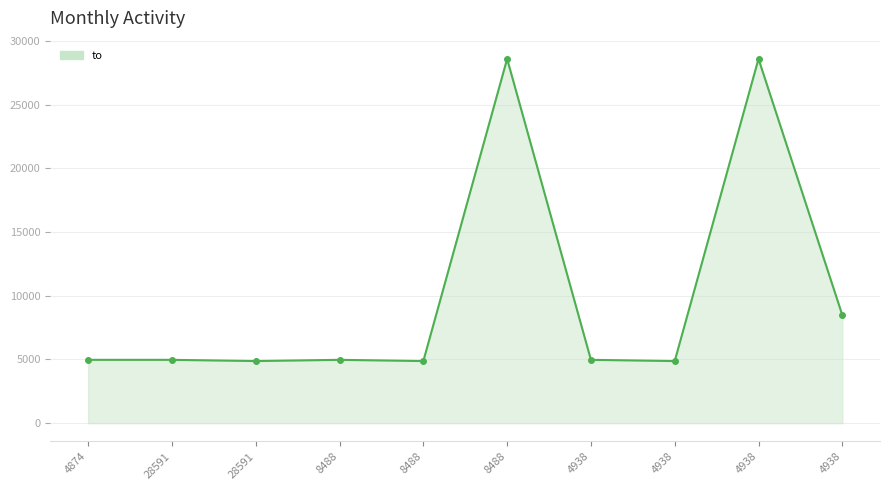

What is the label of the 2nd point from the left?

28591